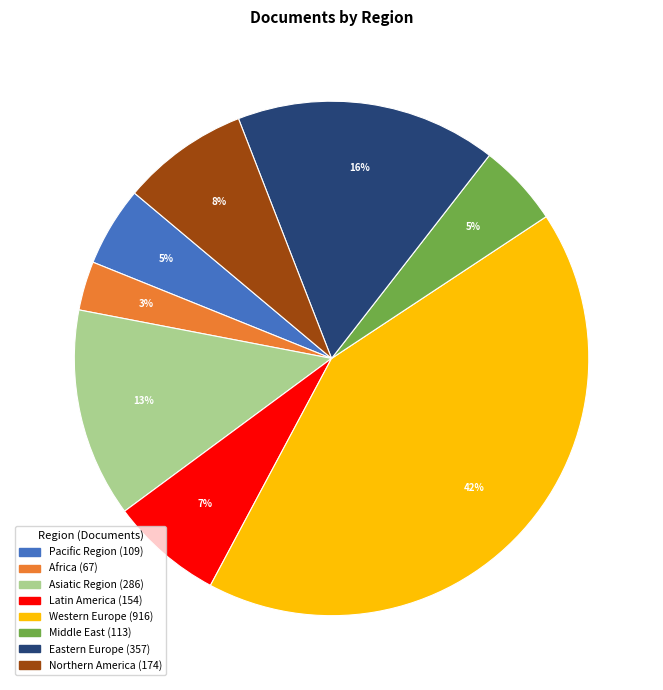

Is there a majority slice in this chart?

No